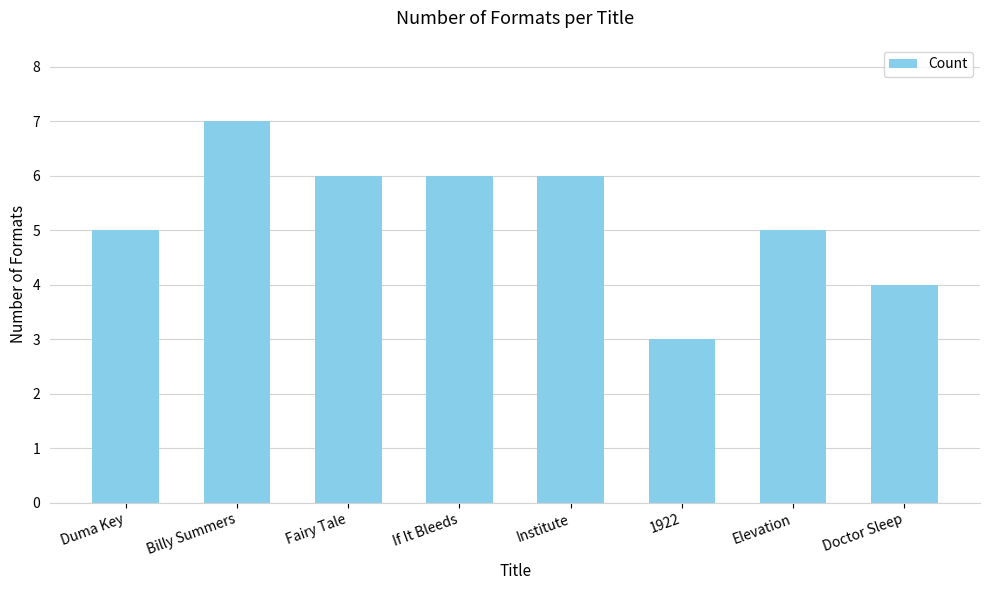

Which has a higher value, Doctor Sleep or 1922?

Doctor Sleep